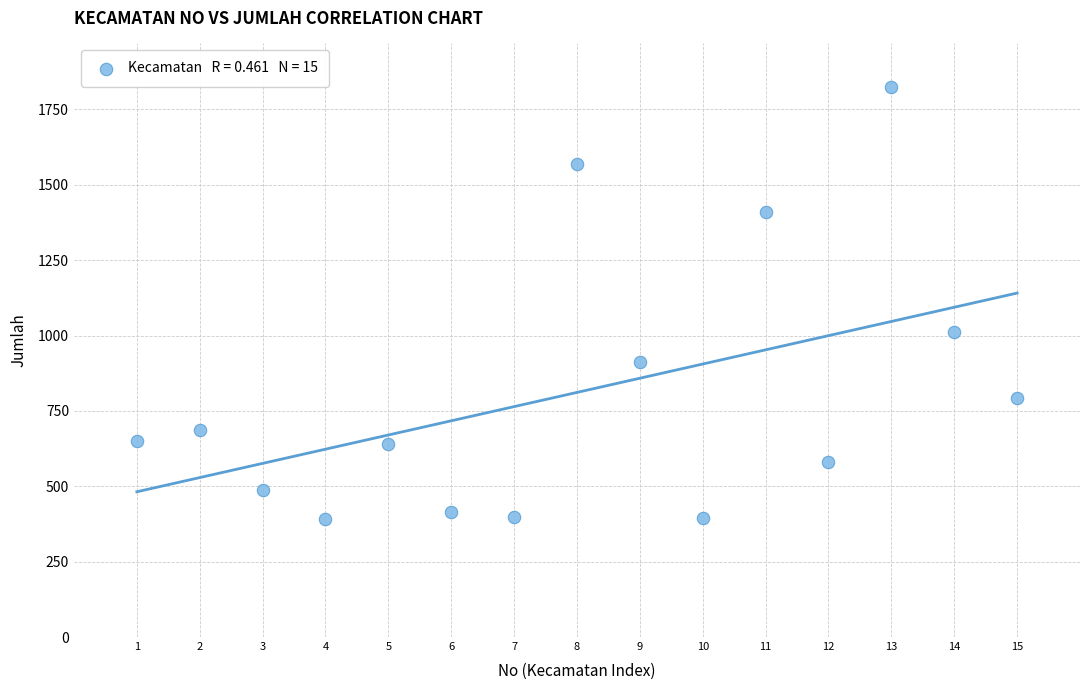

What Y value in the scatter plot is closest to 1107?

1013